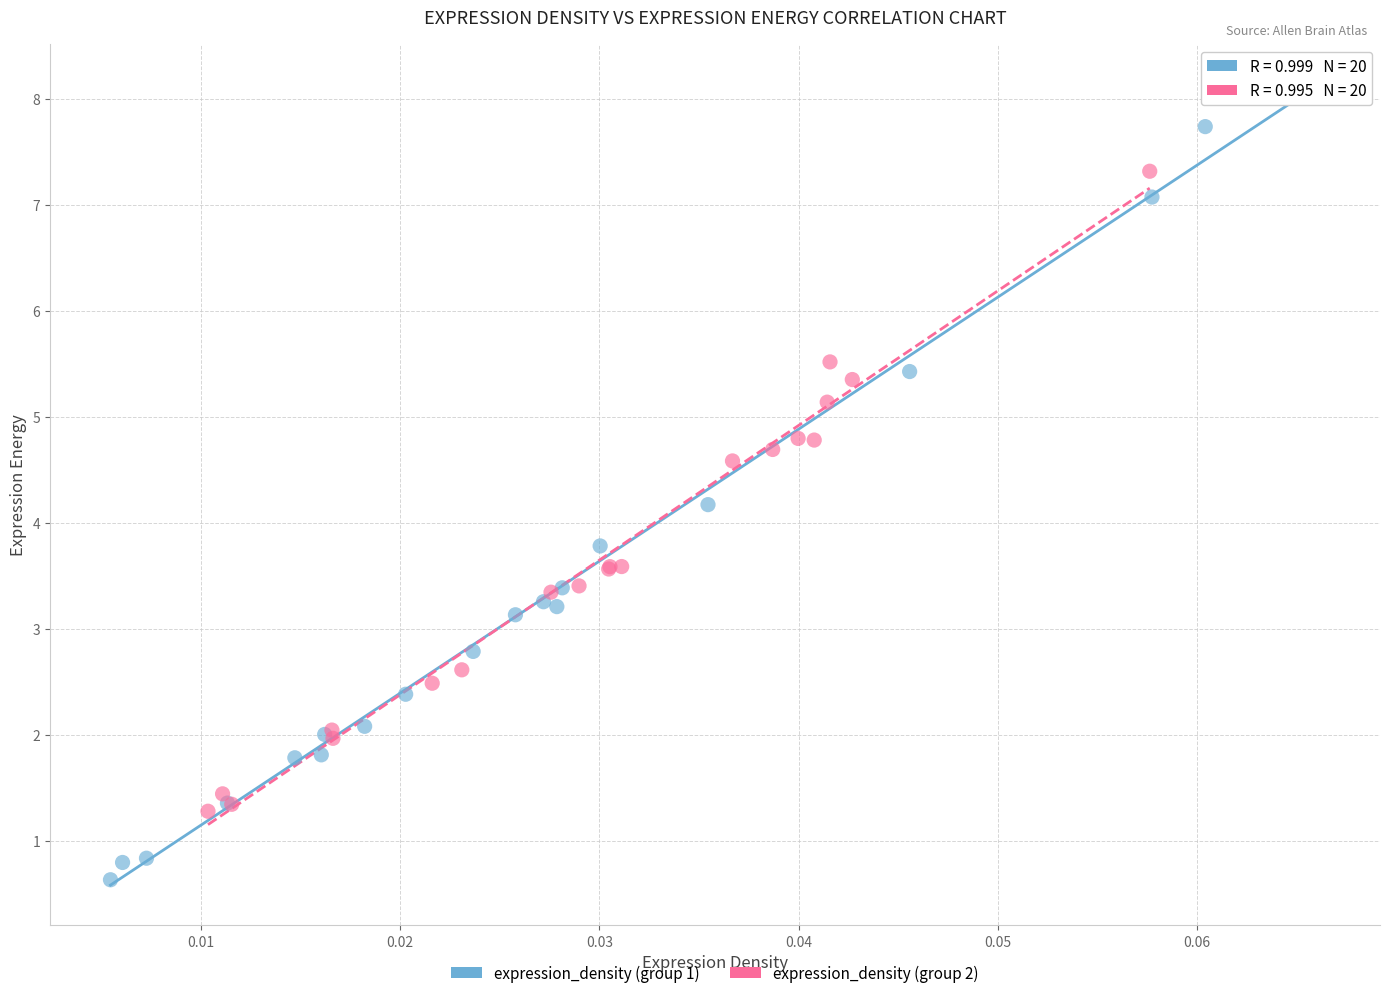

Which series contains the highest Y value?

expression_density (group 1)